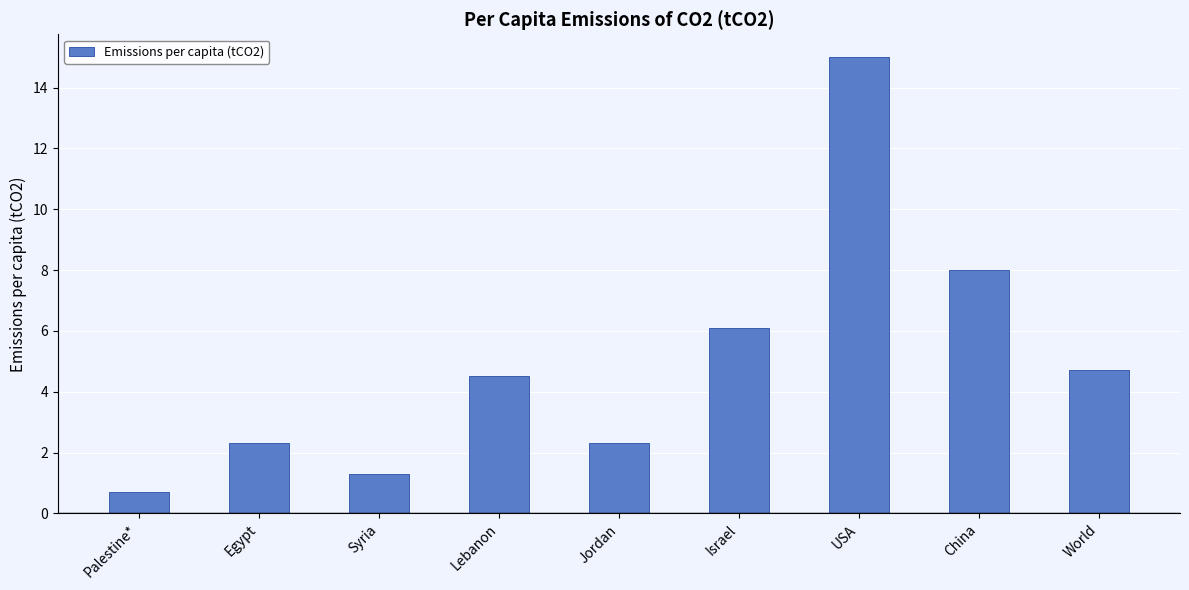

True or false: the data shows 1.3 at Syria.

True